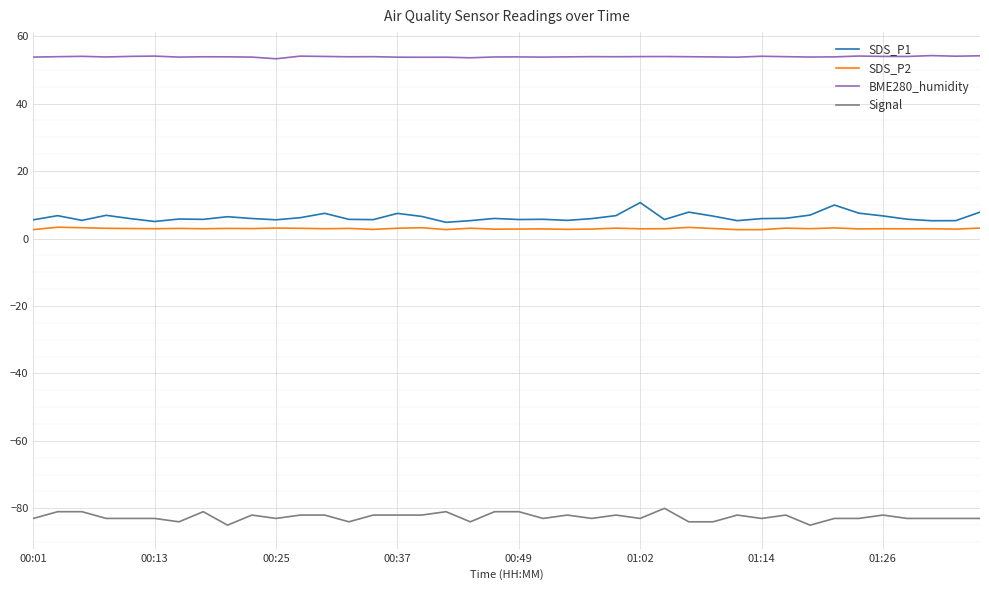

Is this an area chart (filled region under the line)?

No